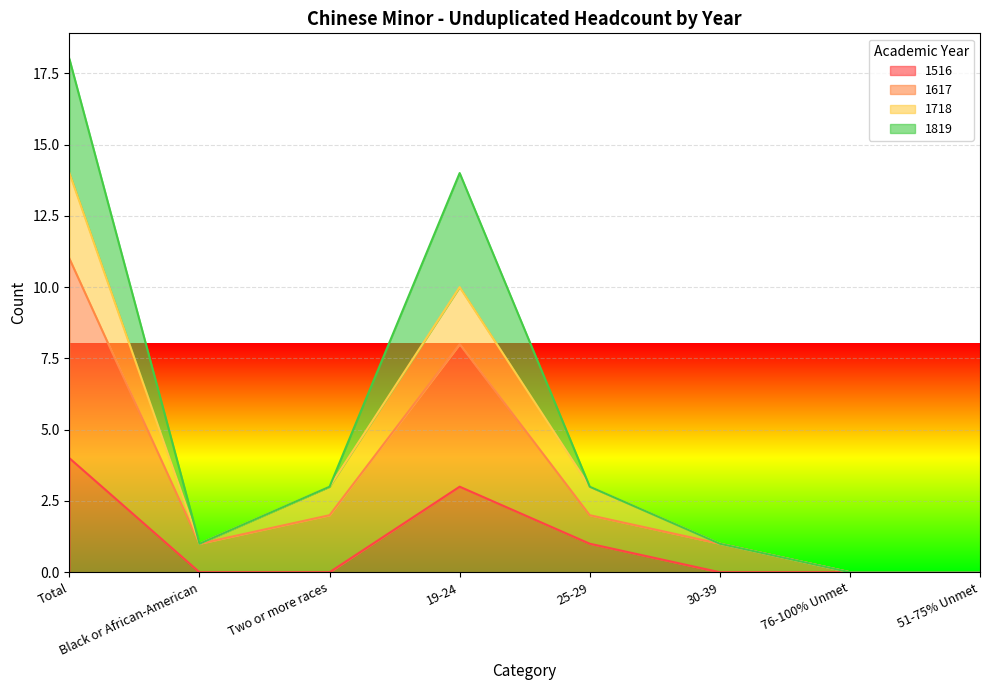

Between 30-39 and 19-24, which is larger?

19-24